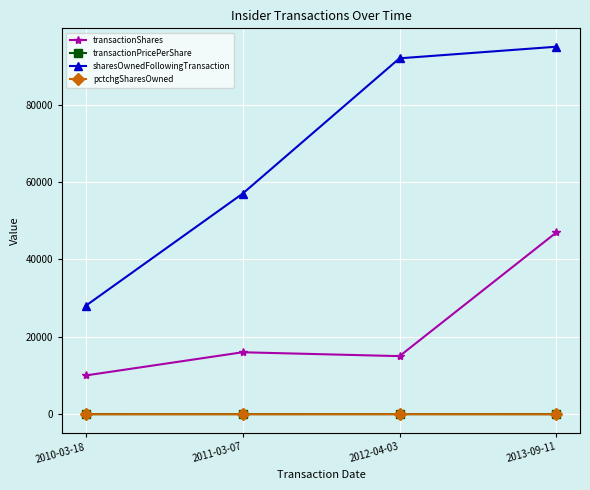

Which series has the widest spread of values?

sharesOwnedFollowingTransaction